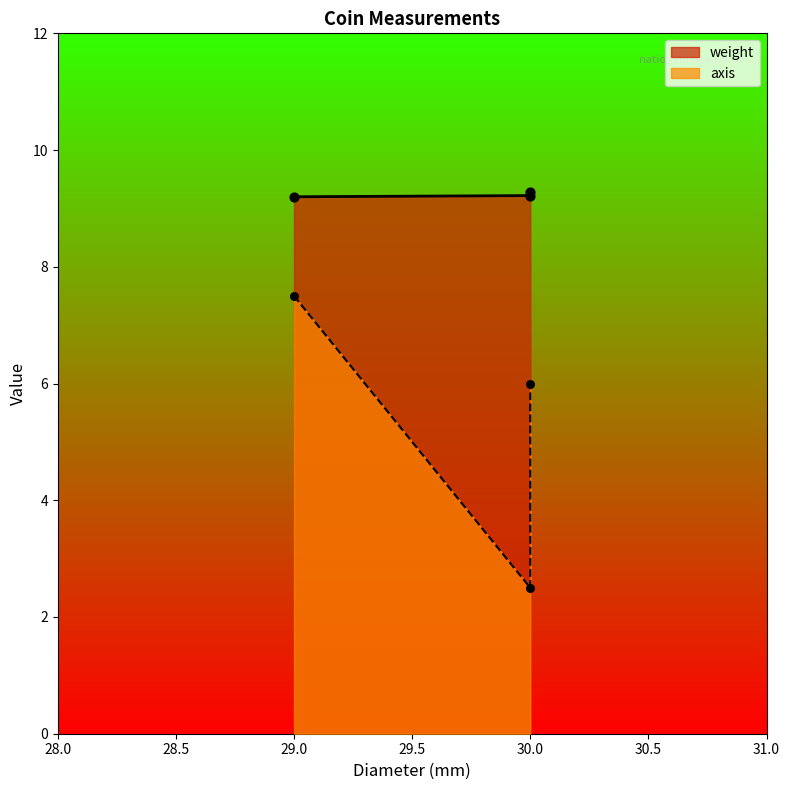

What are all the series names shown in the legend?

weight, axis